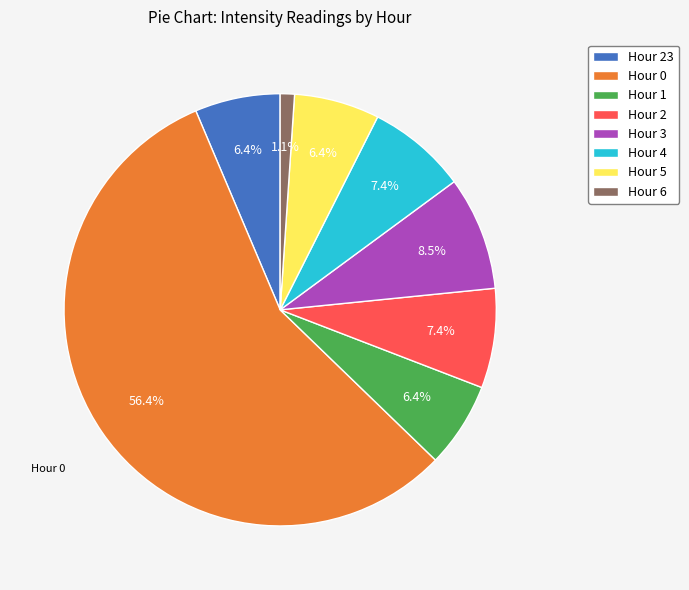

Count the number of slices in the pie.

8